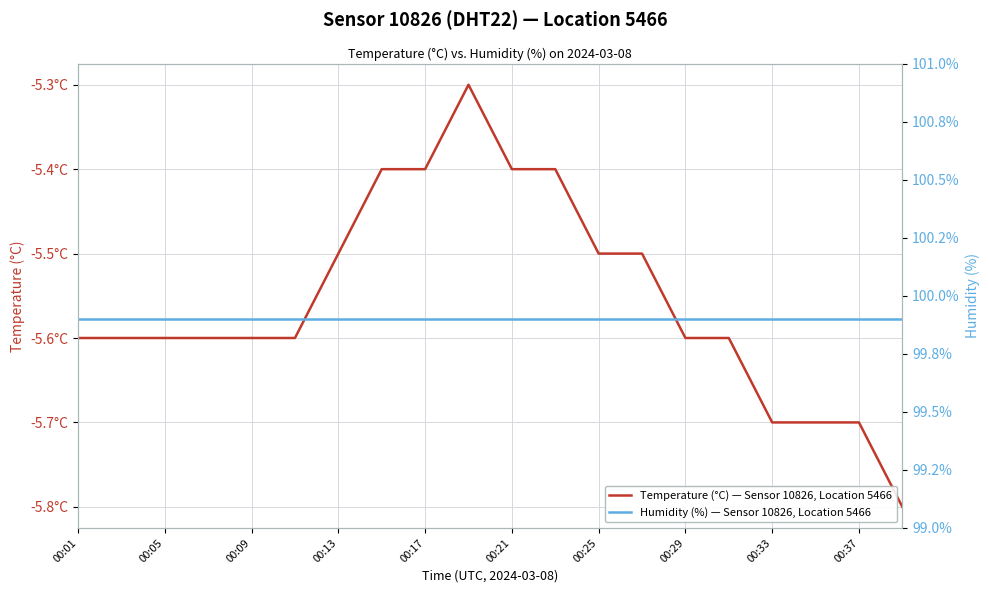

Does the chart display data point markers on the line(s)?

No